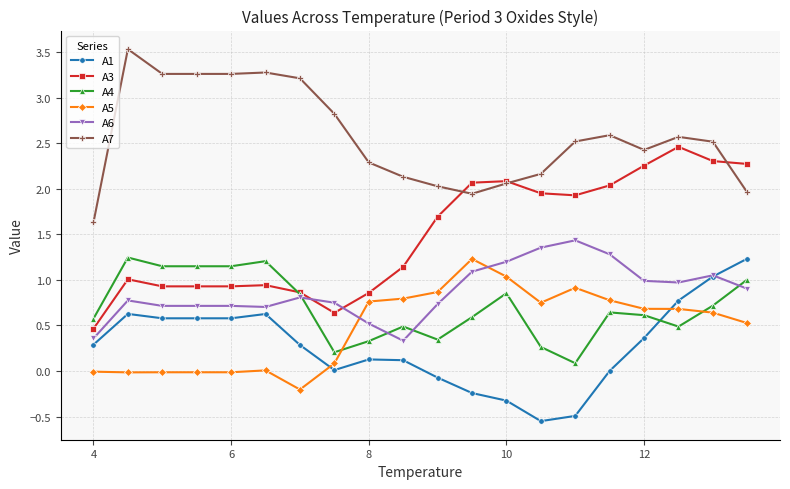

Count the number of data series in this chart.

6